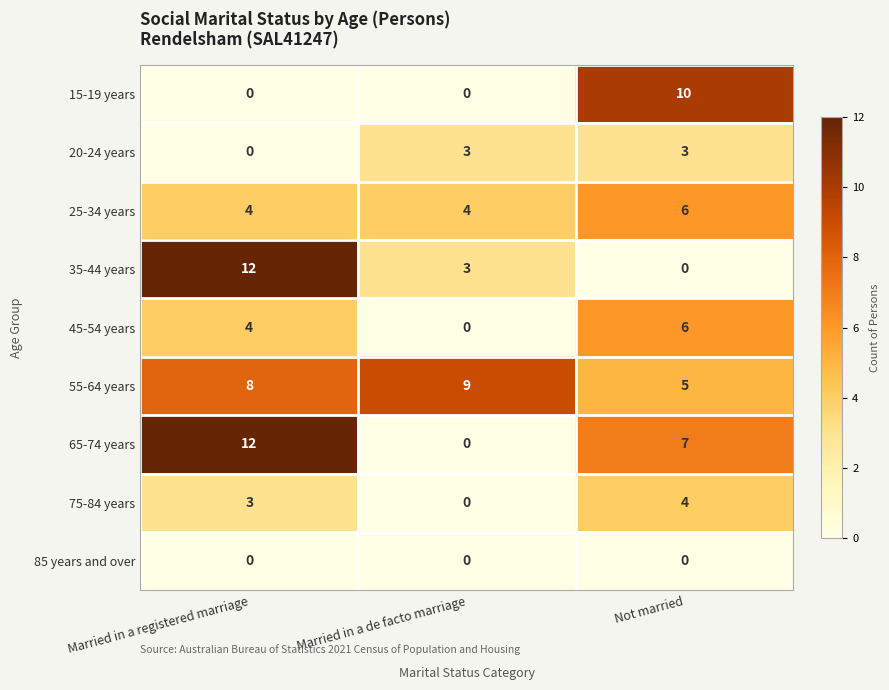

Reading left to right, transcribe all the data shown in this chart.

15-19 years: Married in a registered marriage=0	Married in a de facto marriage=0	Not married=10
20-24 years: Married in a registered marriage=0	Married in a de facto marriage=3	Not married=3
25-34 years: Married in a registered marriage=4	Married in a de facto marriage=4	Not married=6
35-44 years: Married in a registered marriage=12	Married in a de facto marriage=3	Not married=0
45-54 years: Married in a registered marriage=4	Married in a de facto marriage=0	Not married=6
55-64 years: Married in a registered marriage=8	Married in a de facto marriage=9	Not married=5
65-74 years: Married in a registered marriage=12	Married in a de facto marriage=0	Not married=7
75-84 years: Married in a registered marriage=3	Married in a de facto marriage=0	Not married=4
85 years and over: Married in a registered marriage=0	Married in a de facto marriage=0	Not married=0